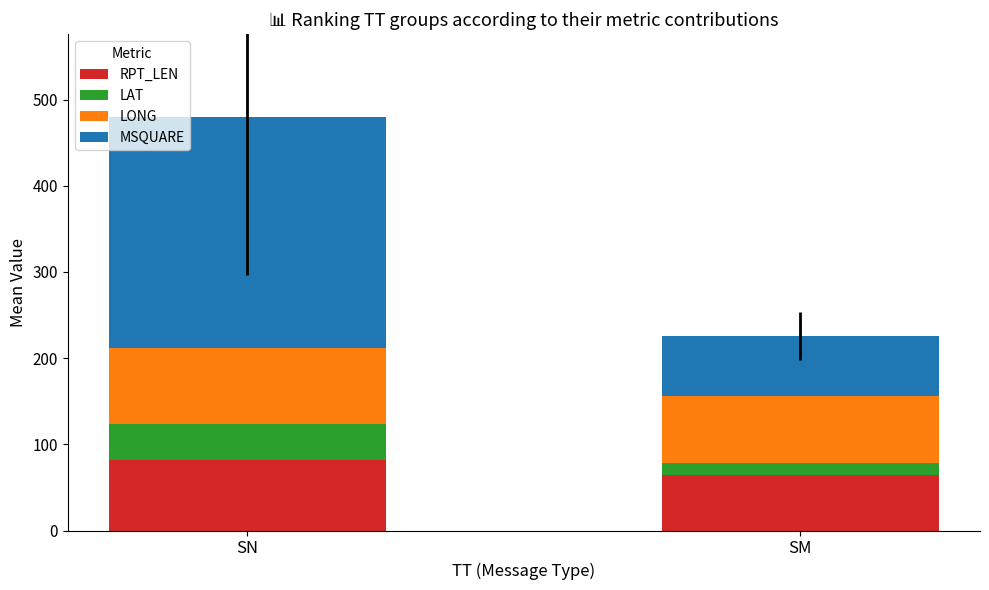

What is the total value across all series at SN?

479.9